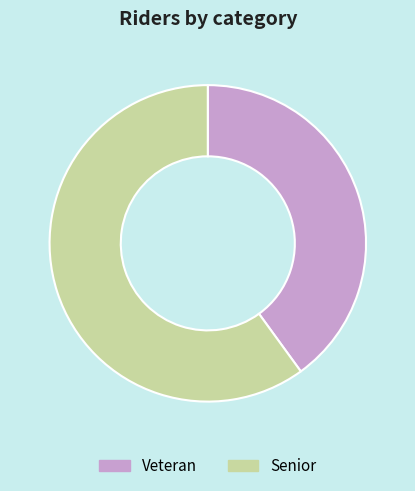

How many slices are in this pie chart?

2